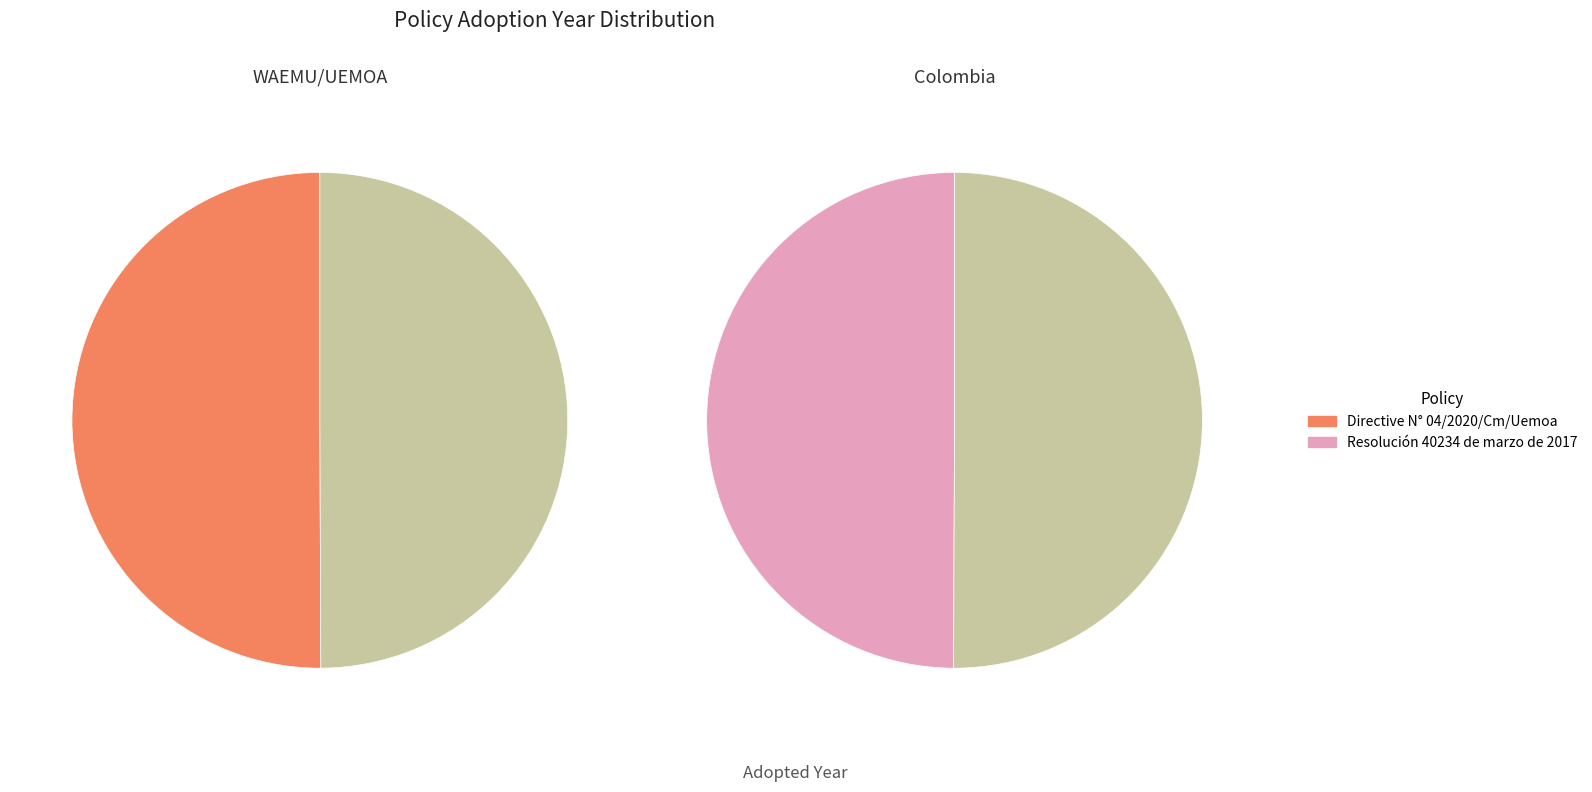

Combined, do Directive N° 04/2020/Cm/Uemoa and Resolución 40234 de marzo de 2017 account for over 50%?

Yes